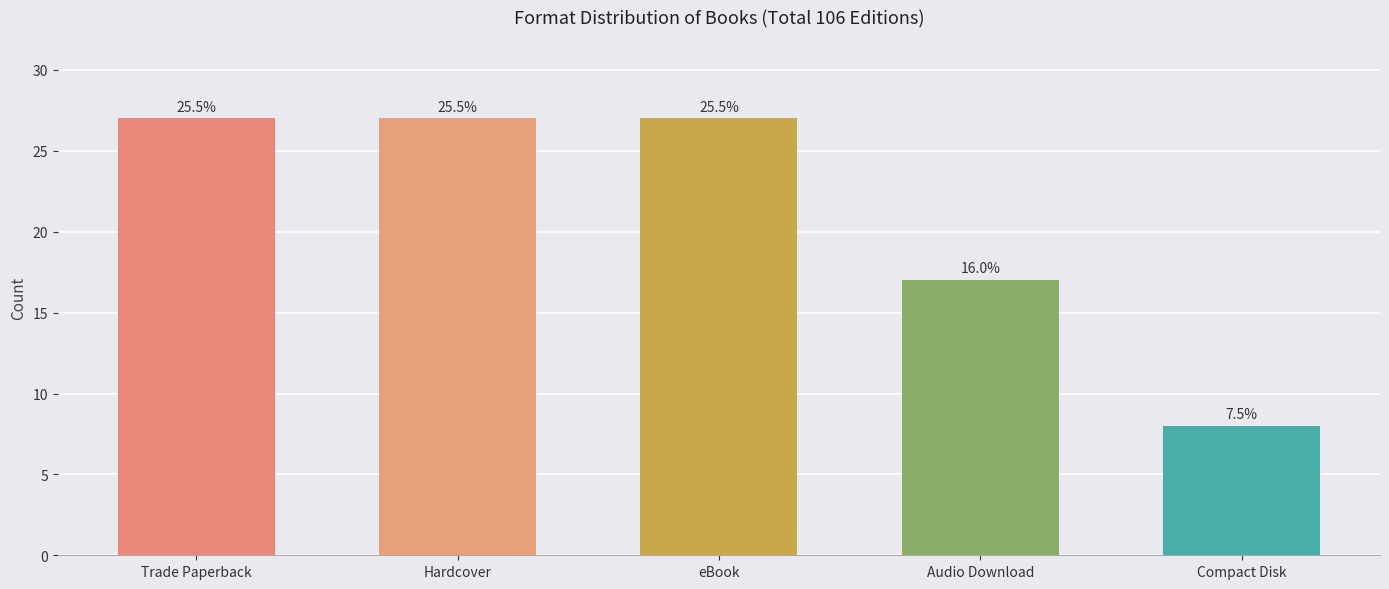

What is the difference between the maximum and minimum values?

19